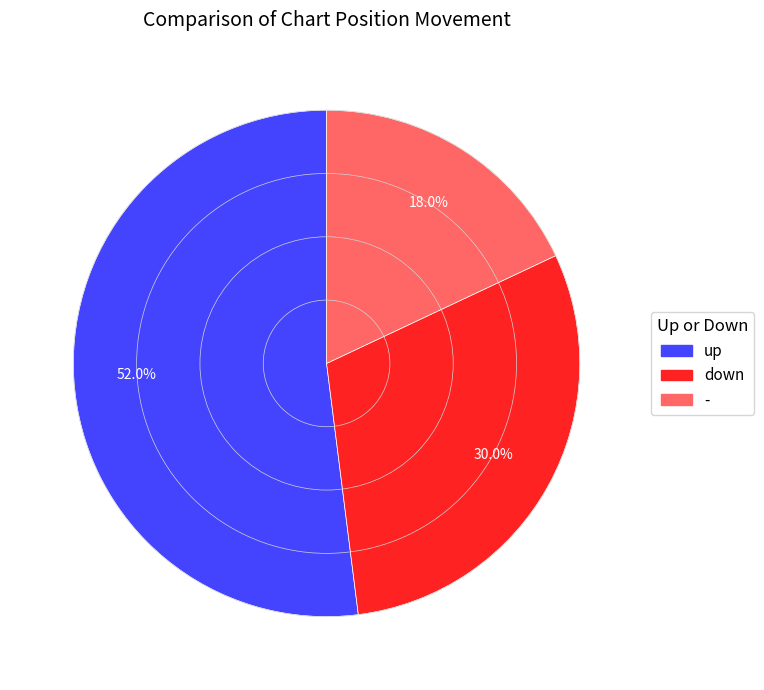

Approximately how many times larger is the value at down compared to -?

1.7